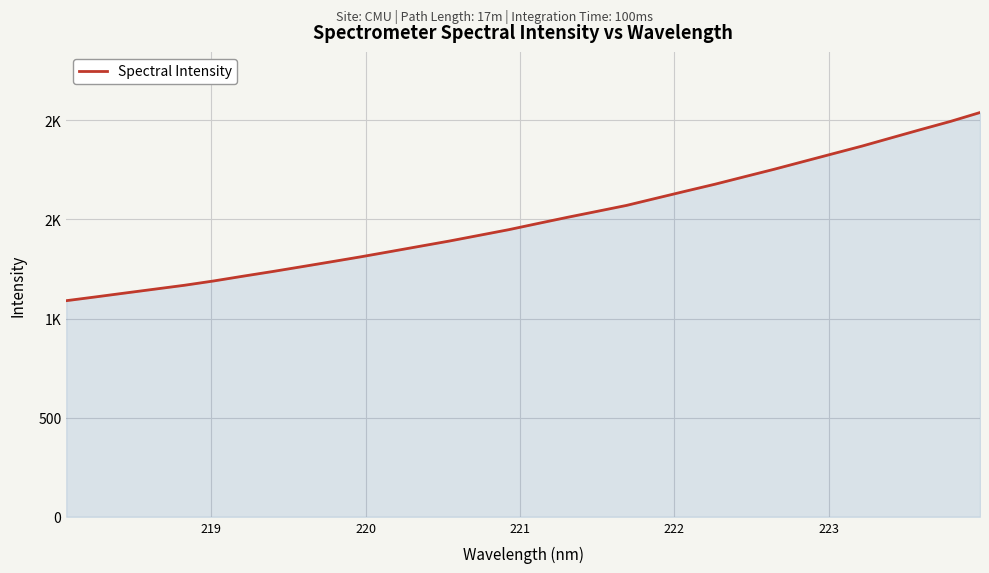

True or false: the data has more than 0 interior local peaks.

False